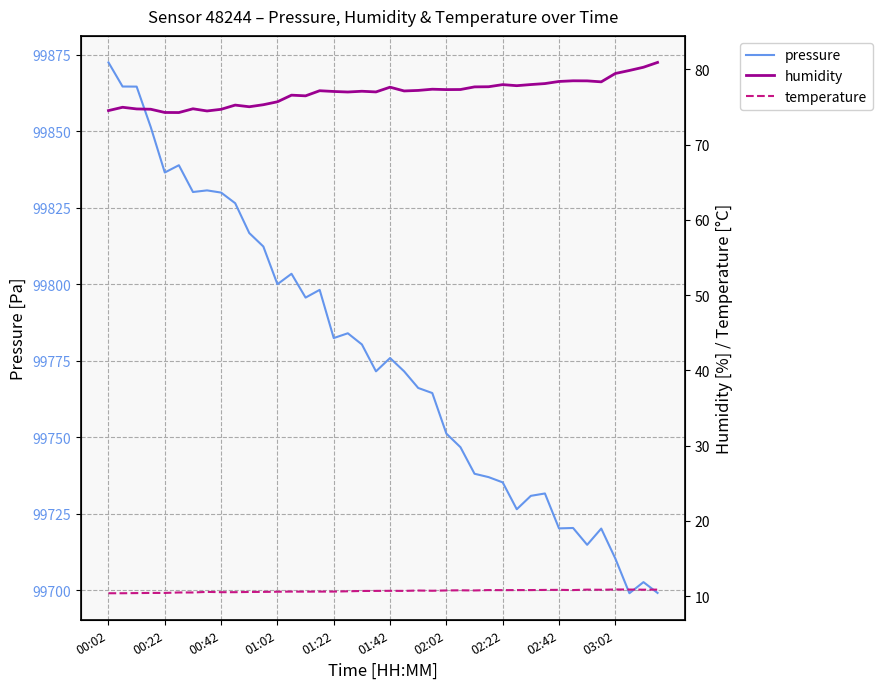

What is the smallest value displayed?

10.4